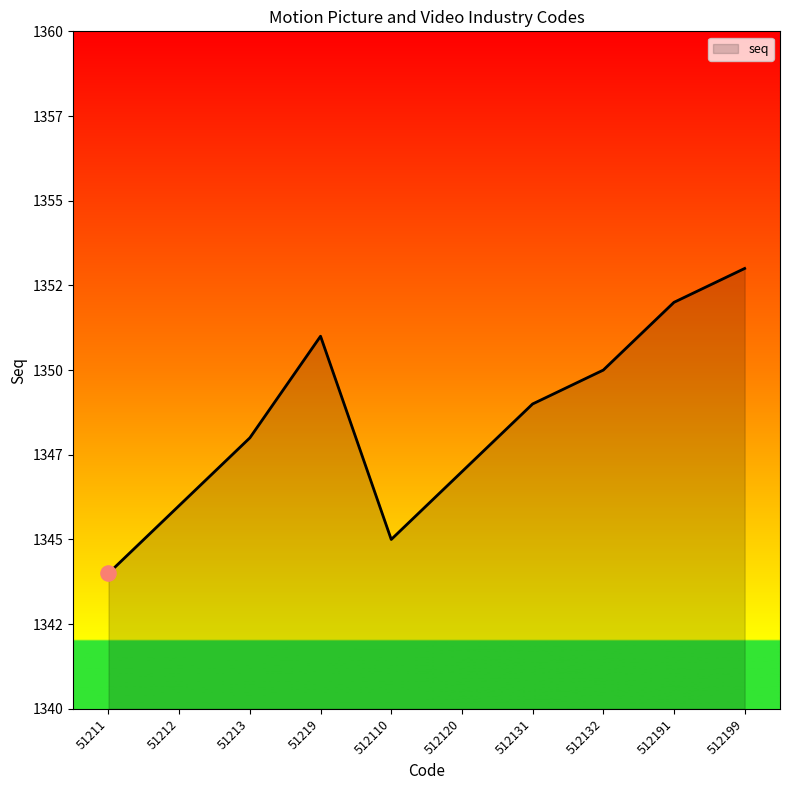

What is the ratio of the value at 51212 to the value at 512132?

1.0